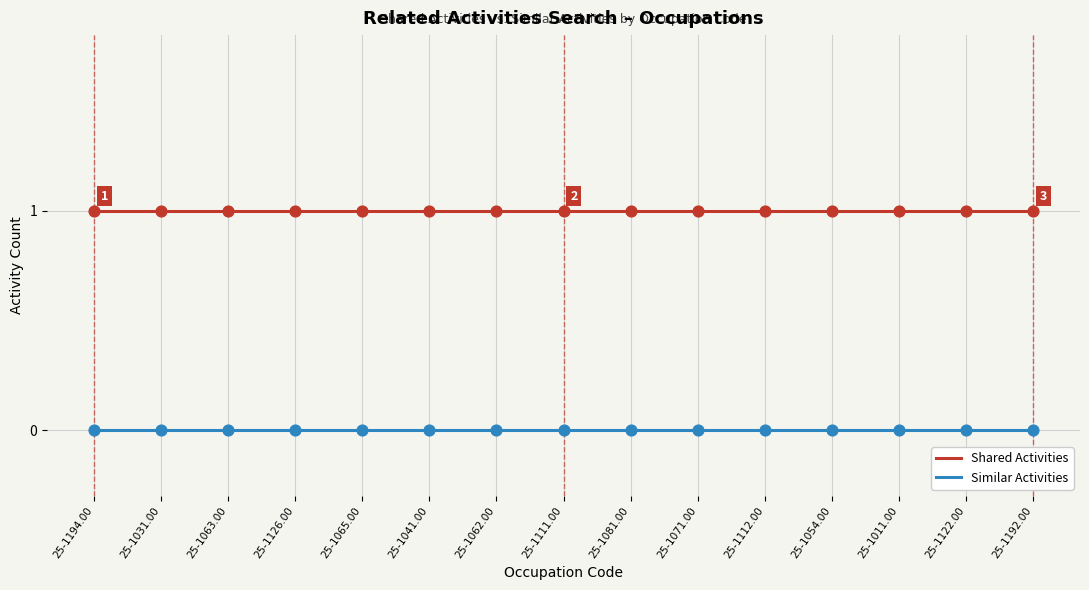

At how many categories does at least one series exceed 0?

15